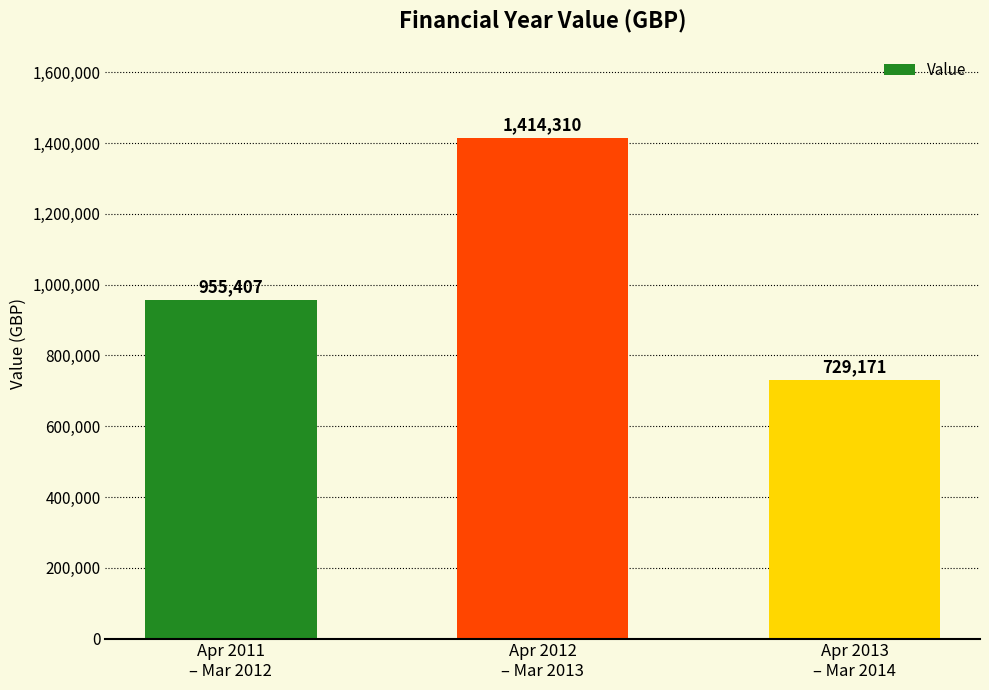

What is the change in value from Apr 2012
– Mar 2013 to Apr 2013
– Mar 2014?

-685139